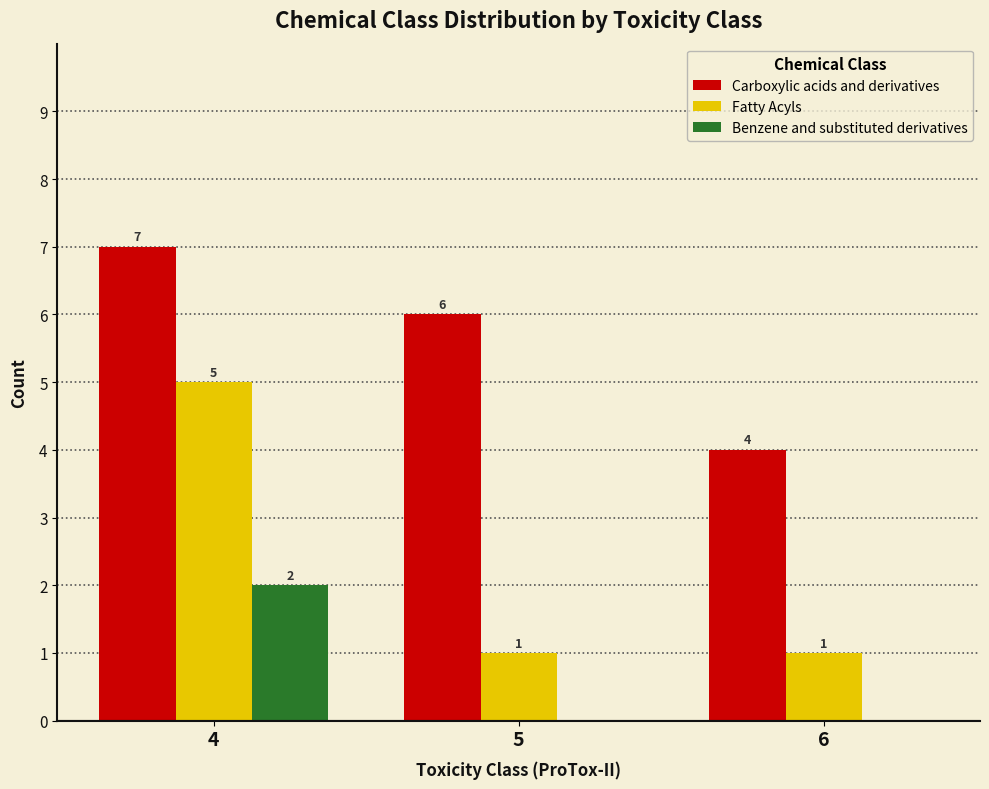

Reading left to right, what are all the values shown in this chart?

Carboxylic acids and derivatives: 4=7	5=6	6=4
Fatty Acyls: 4=5	5=1	6=1
Benzene and substituted derivatives: 4=2	5=0	6=0